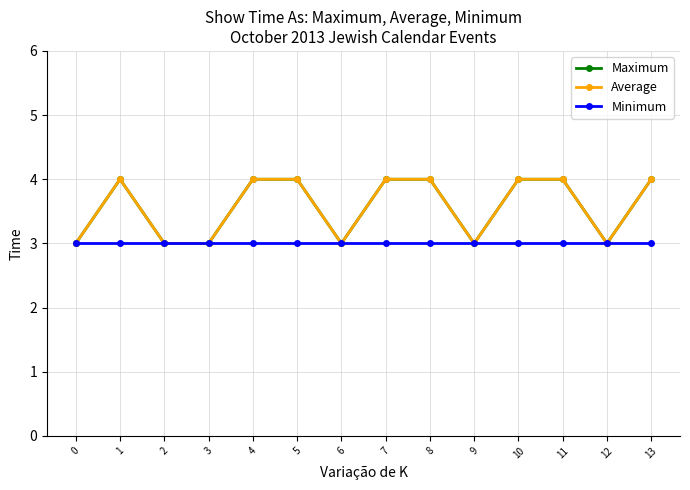

Is this an area chart (filled region under the line)?

No